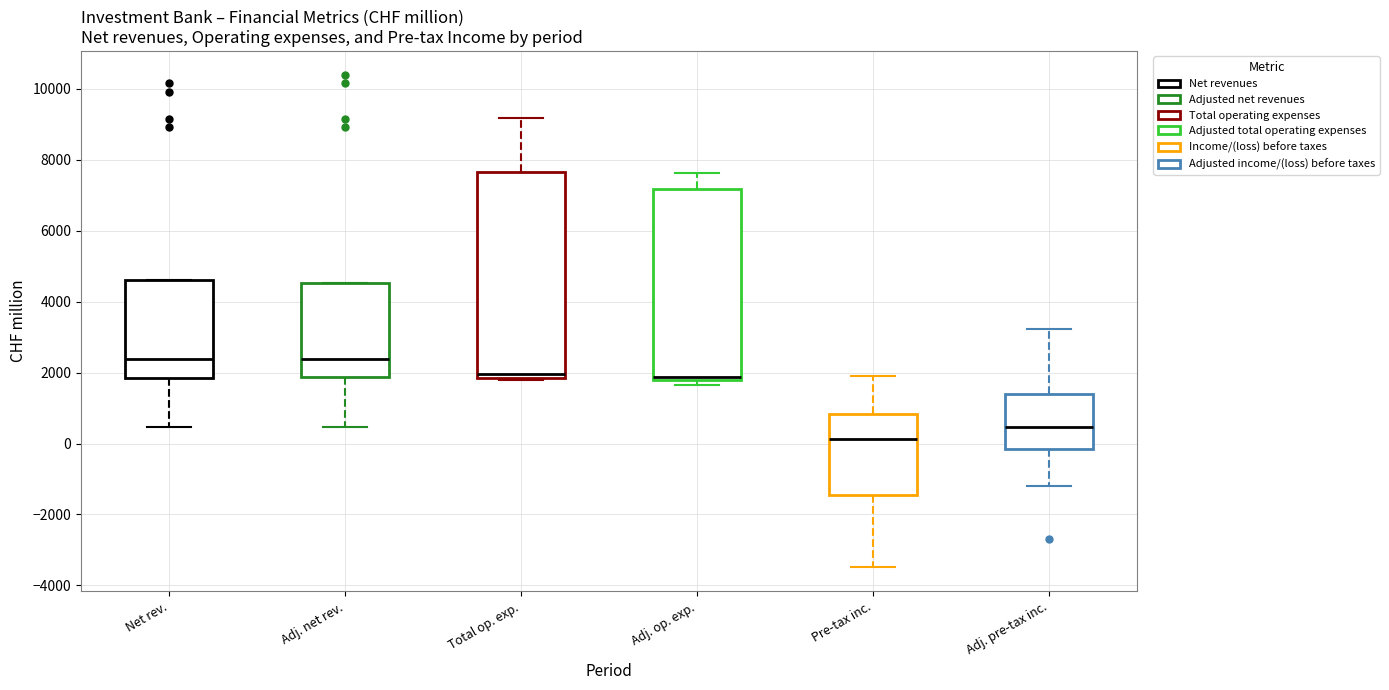

Reading left to right, read every box against the y-axis: the position of its median line, the range the box covers, and the ends of its whiskers. The values are not printed on the chart, so give them approximately, as read against the axis.

Net rev.: median 2400, box 1800 to 4600, whiskers 400 to 4600
Adj. net rev.: median 2400, box 1800 to 4600, whiskers 400 to 4600
Total op. exp.: median 2000, box 1800 to 7600, whiskers 1800 (just below the box's lower edge) to 9200
Adj. op. exp.: median 1800 (just above the box's lower edge), box 1800 to 7200, whiskers 1600 to 7600
Pre-tax inc.: median 200, box -1400 to 800, whiskers -3400 to 2000
Adj. pre-tax inc.: median 400, box -200 to 1400, whiskers -1200 to 3200